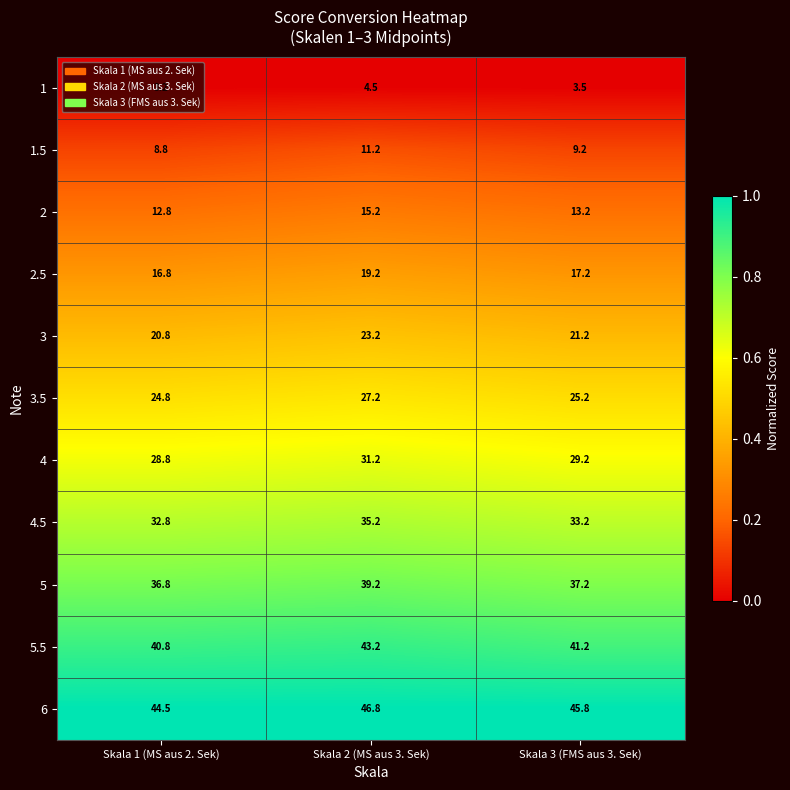

What is the difference between the highest and lowest values at Skala 3 (FMS aus 3. Sek)?

42.3